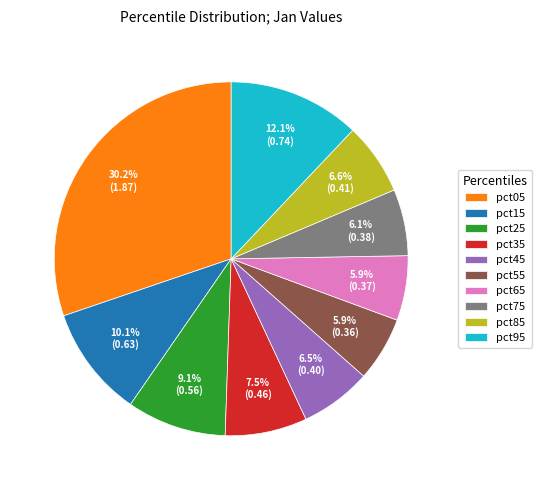

To the nearest percent, what percentage of the pie is pct25?

9%